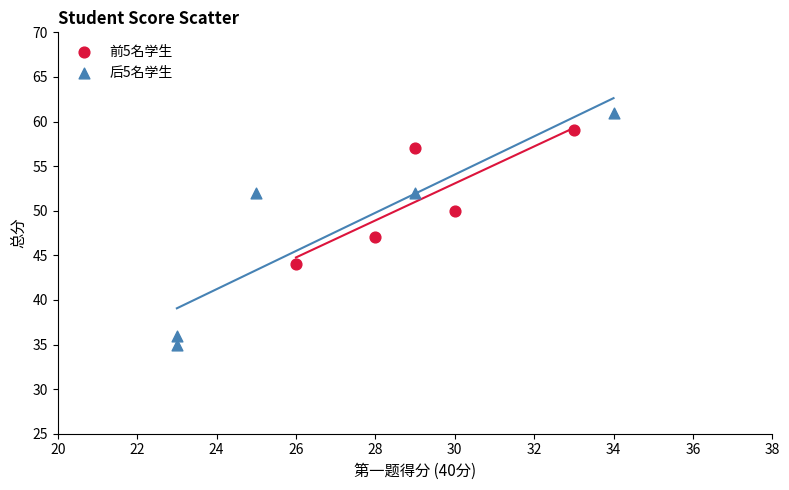

Which series contains the lowest Y value?

后5名学生